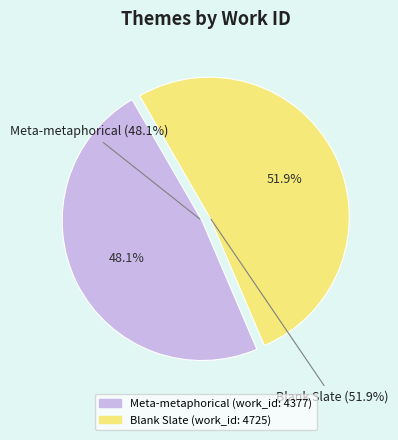

To the nearest percent, what portion does Blank Slate represent?

52%